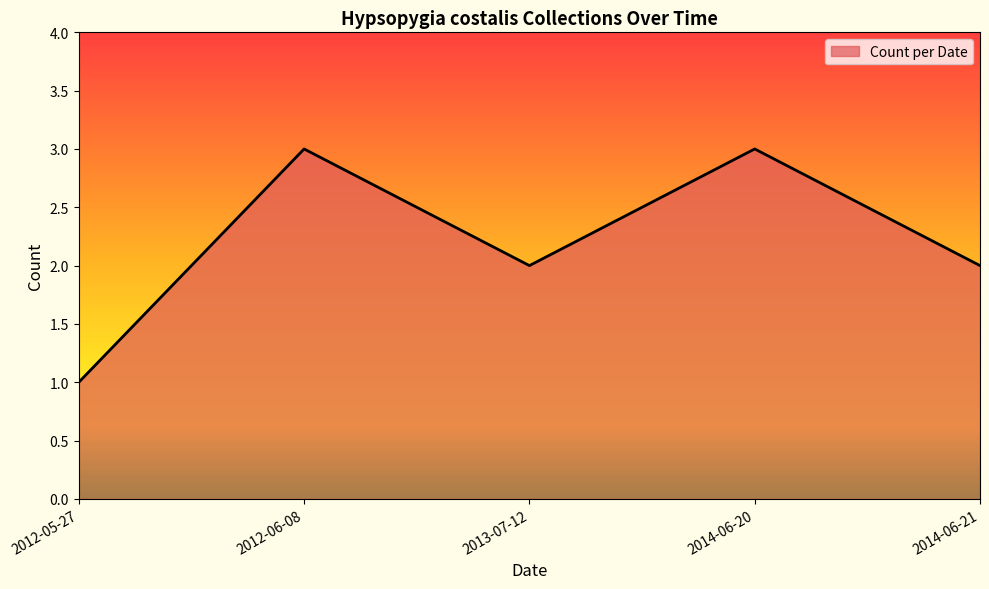

Where is the first local maximum?

2012-06-08